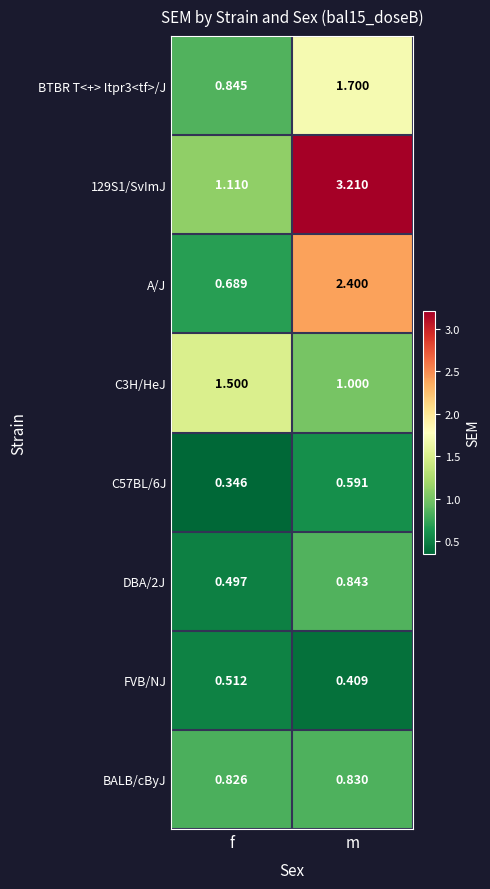

Which category has the highest value in the DBA/2J series?

m